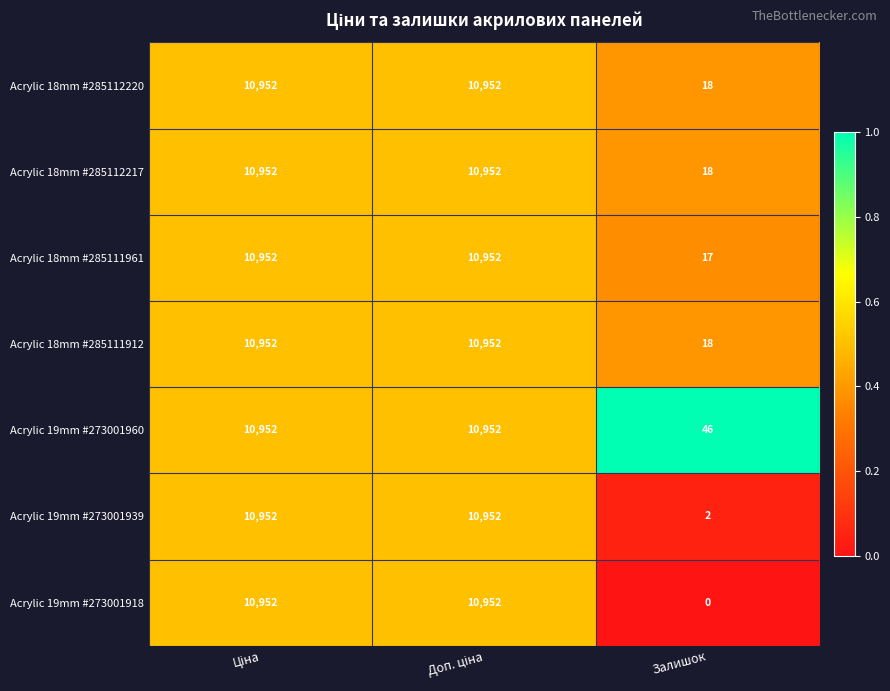

Reading left to right, transcribe all the data shown in this chart.

Acrylic 18mm #285112220: 10952	10952	18
Acrylic 18mm #285112217: 10952	10952	18
Acrylic 18mm #285111961: 10952	10952	17
Acrylic 18mm #285111912: 10952	10952	18
Acrylic 19mm #273001960: 10952	10952	46
Acrylic 19mm #273001939: 10952	10952	2
Acrylic 19mm #273001918: 10952	10952	0